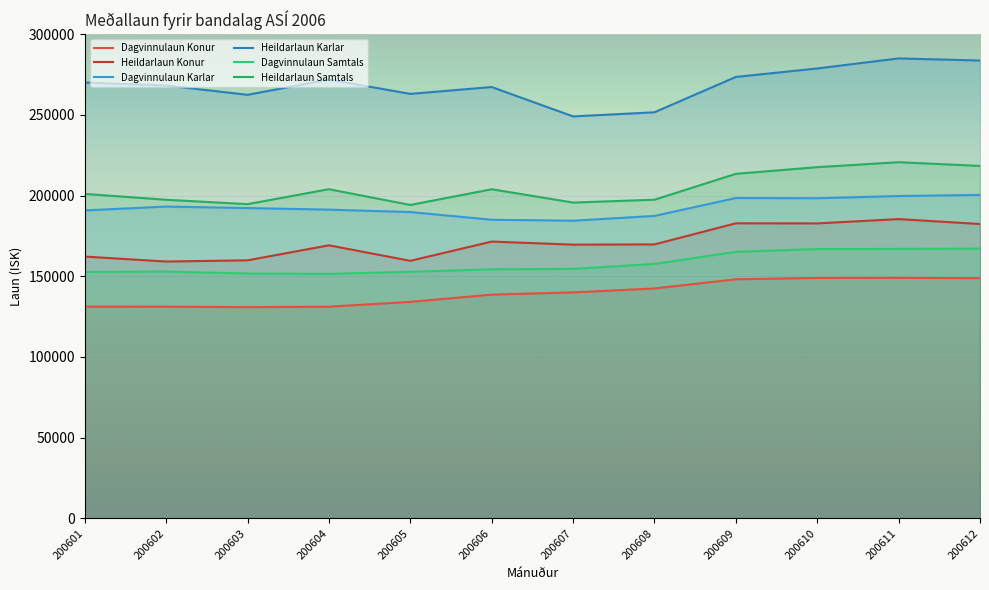

Which category has the highest value across all series?

200611